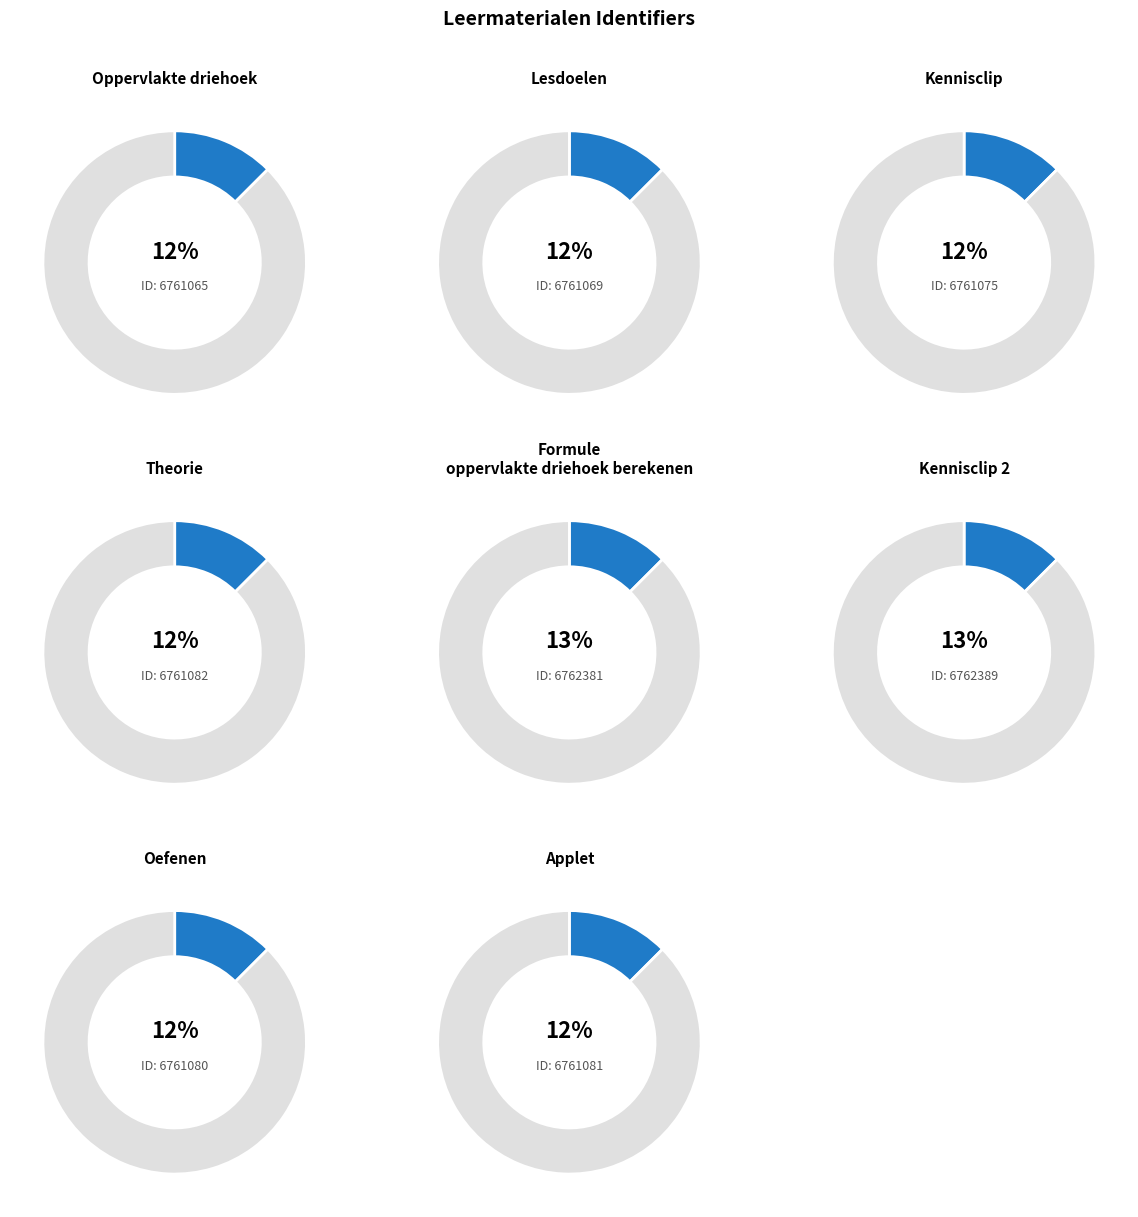

Do Oefenen and Kennisclip 2 together represent more than half of the pie?

No